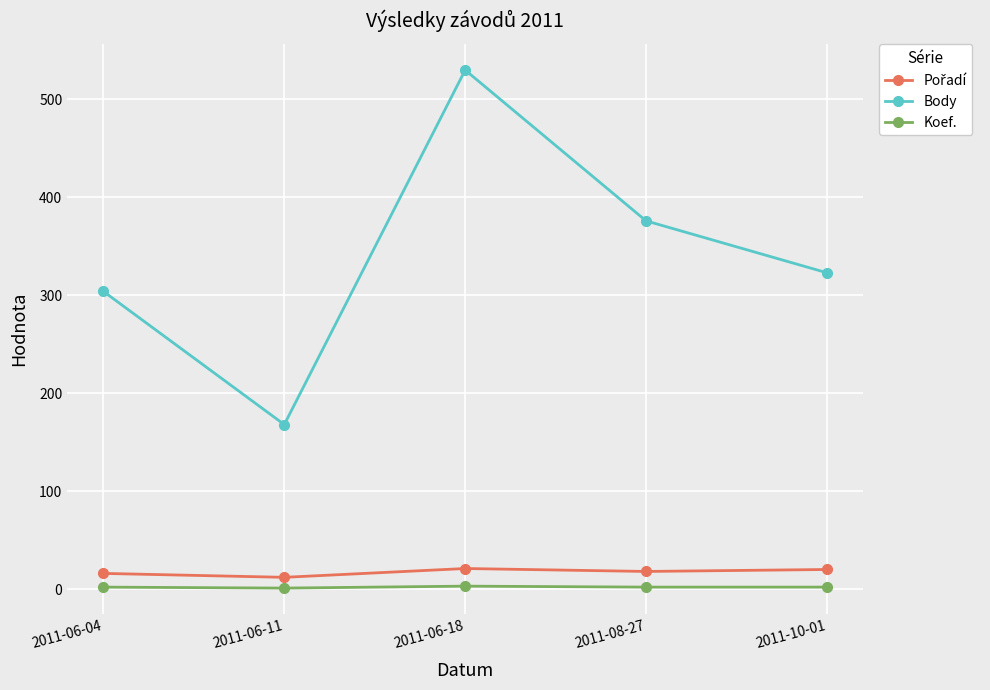

At how many categories does at least one series exceed 158?

5